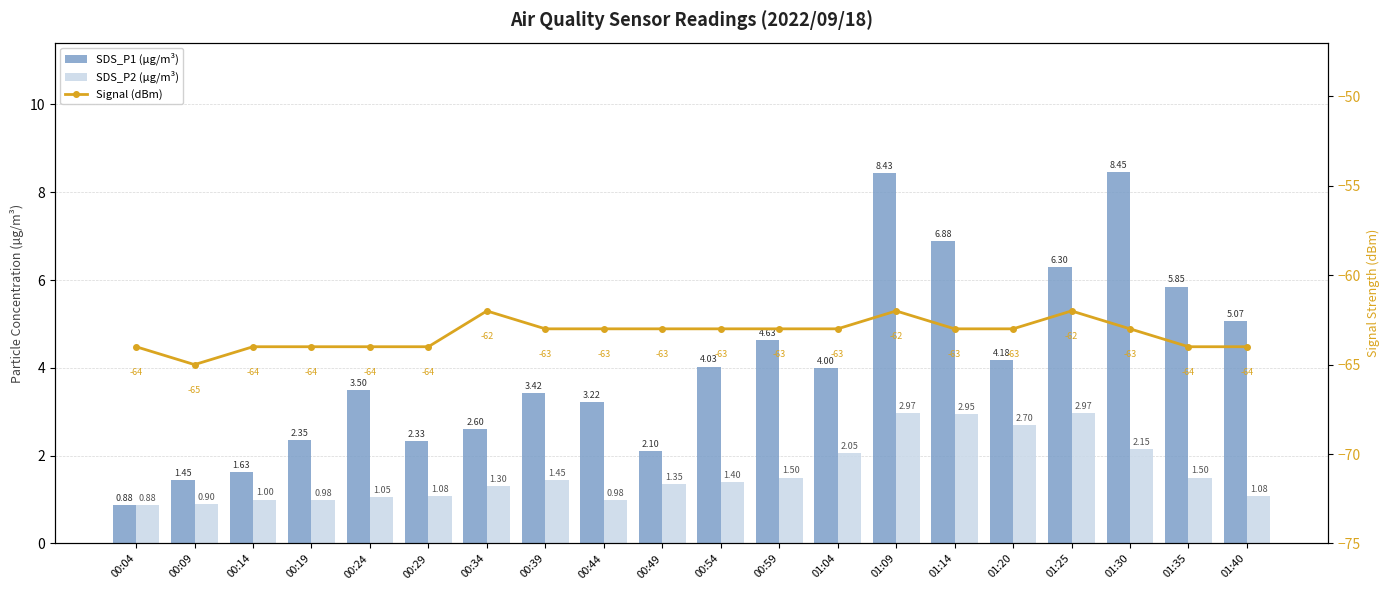

At which label does SDS_P2 (µg/m³) reach its peak?

01:09